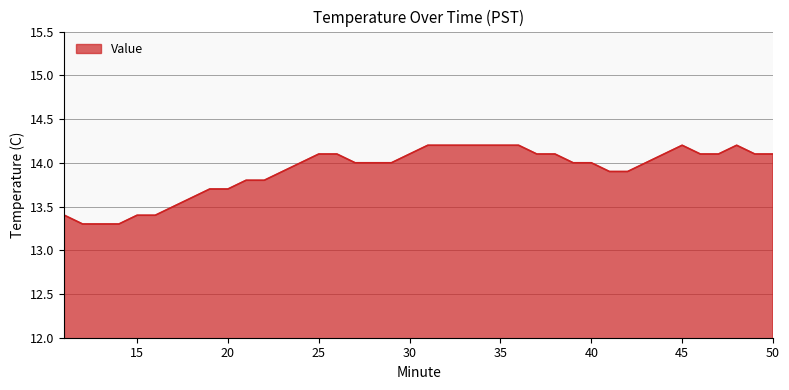

What is the difference between the maximum and second lowest values?

0.9